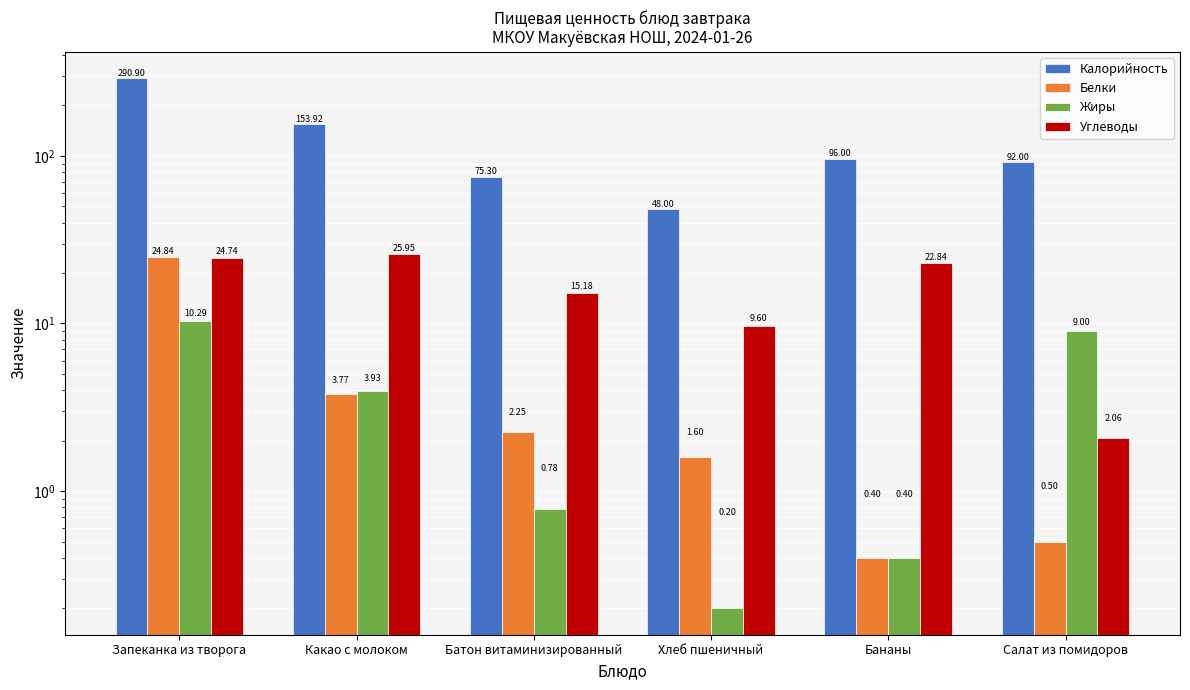

What is the difference between the highest and lowest values at Салат из помидоров?

91.5